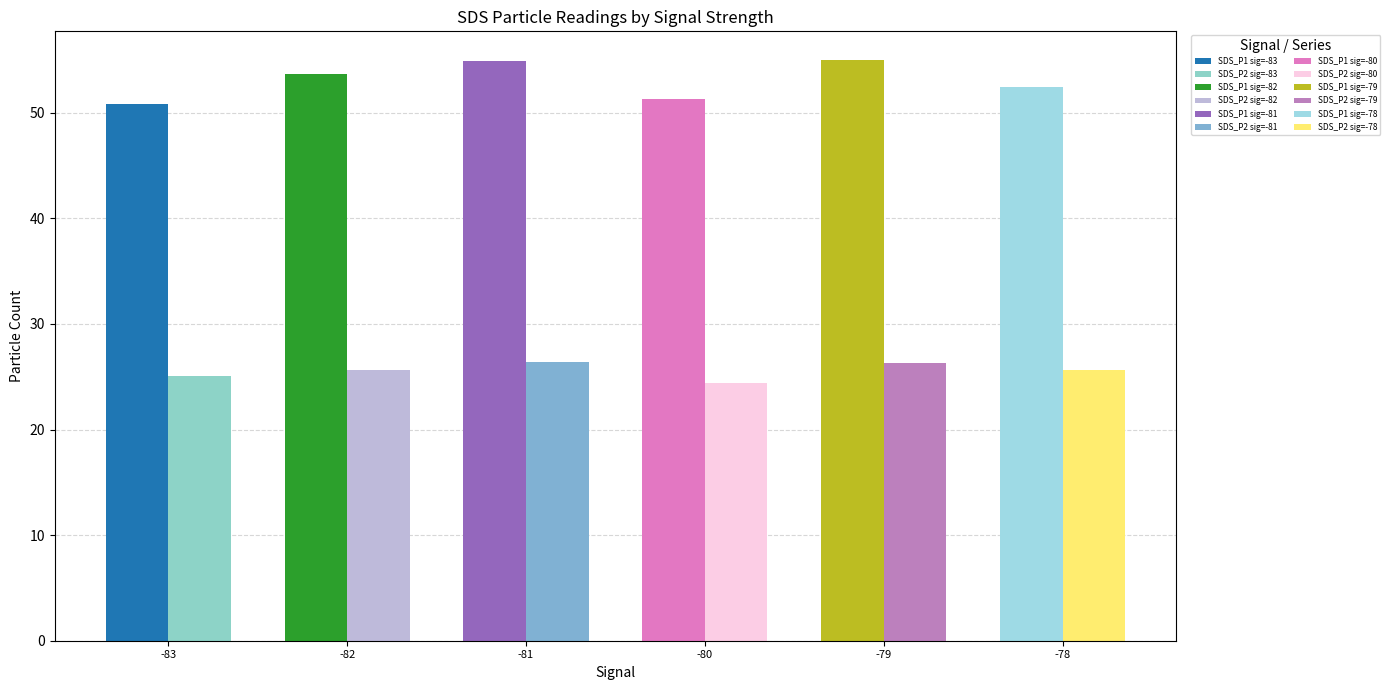

List the series in order of their peak value, highest first.

SDS_P1, SDS_P2